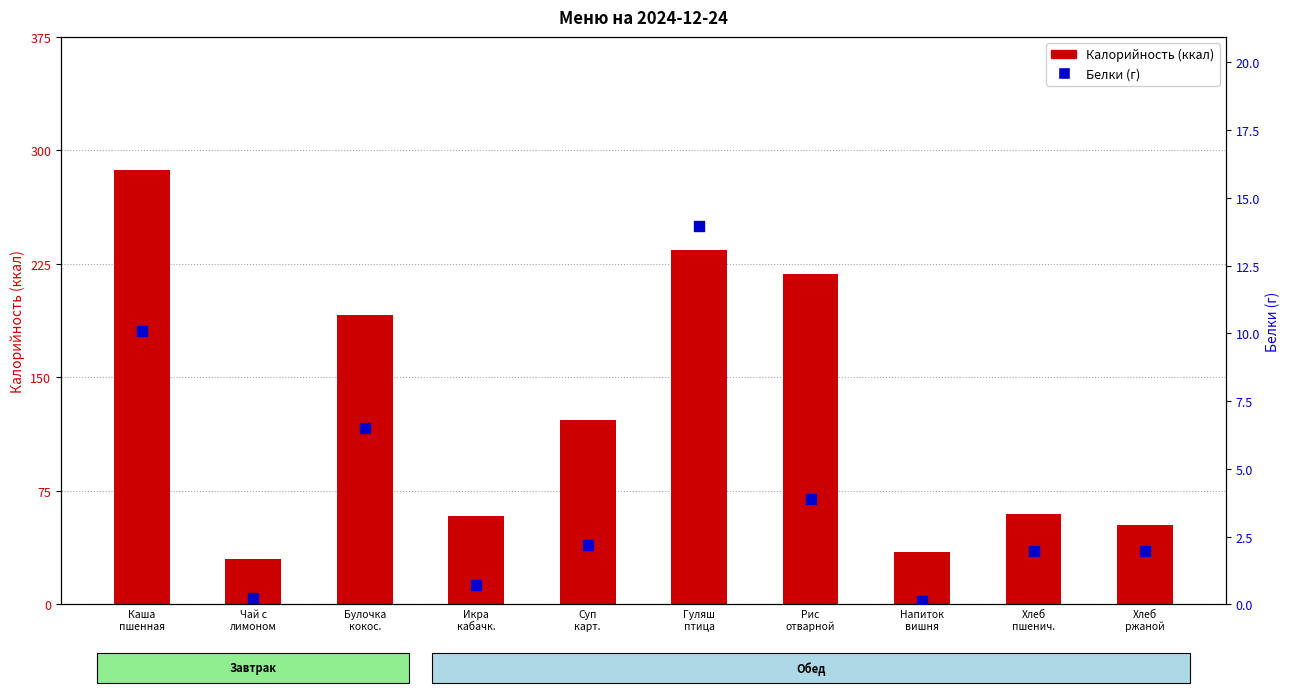

What are all the series names shown in the legend?

Калорийность, Белки